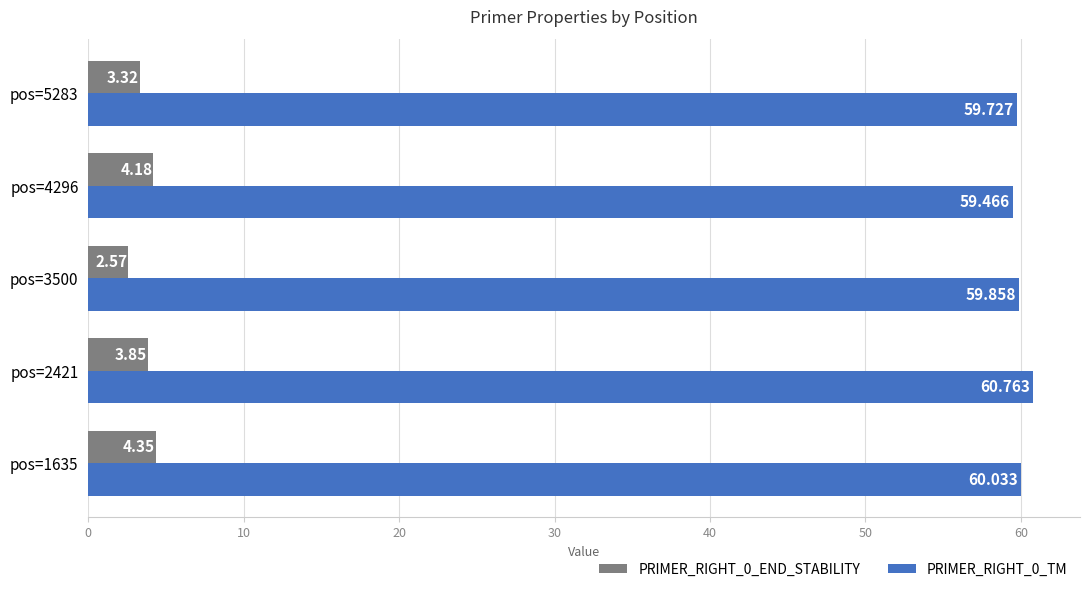

What is the sum of all PRIMER_RIGHT_0_TM values?

299.8